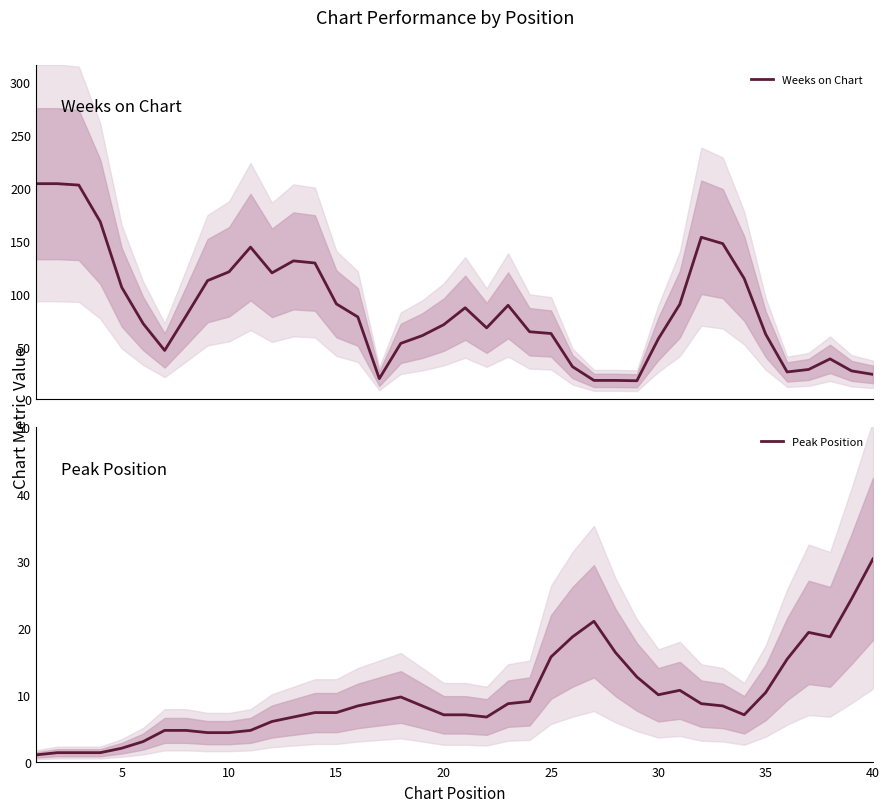

Which series has the widest spread of values?

Weeks on Chart